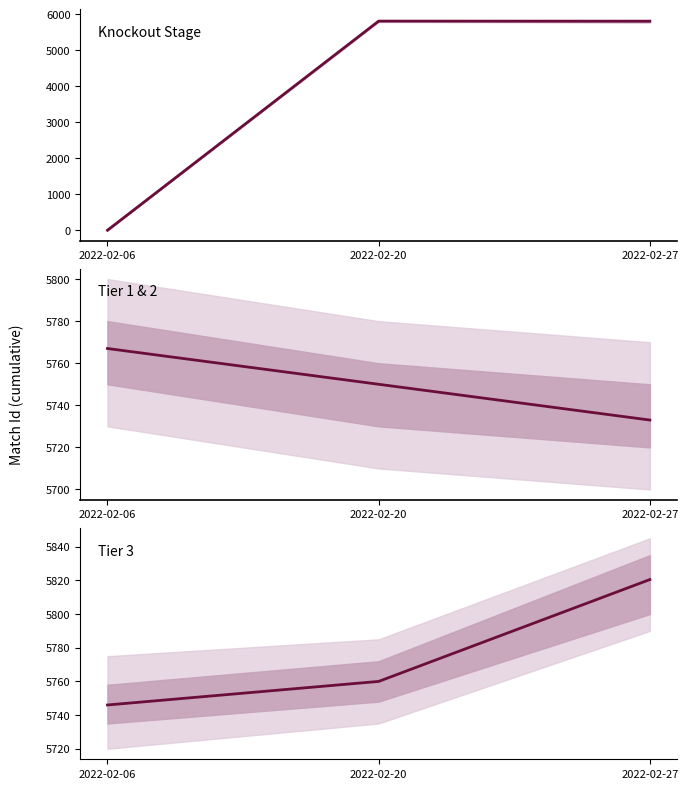

Reading left to right, what are all the values shown in this chart?

Knockout Stage: 0.0	5804.0	5801.0
Tier 1 & 2: 5767.0	5750.0	5733.0
Tier 3: 5746.0	5760.0	5820.5